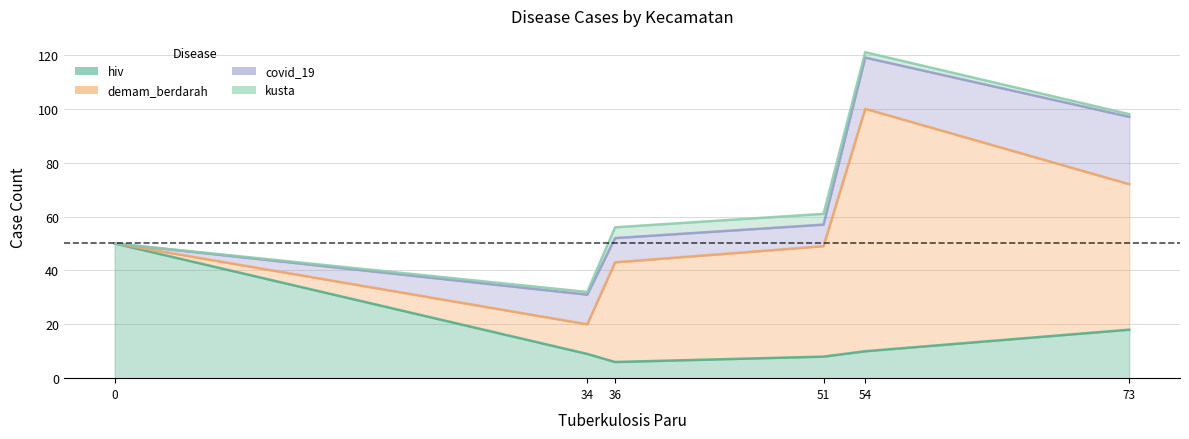

In covid_19, how many points are higher than both neighbors (excluding endpoints)?

1